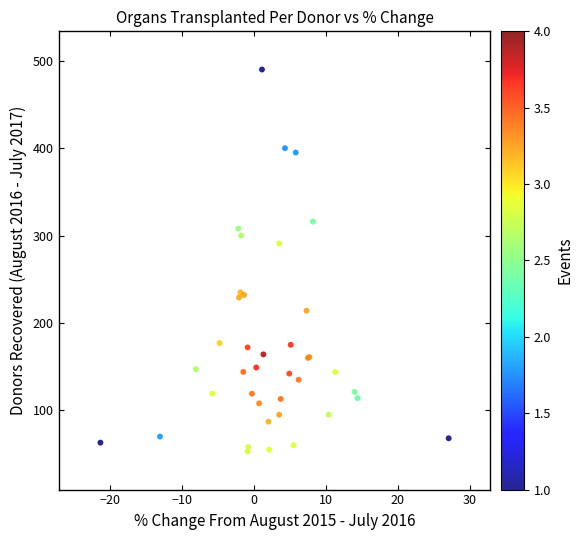

What Y value in the scatter plot is closest to 271?

291